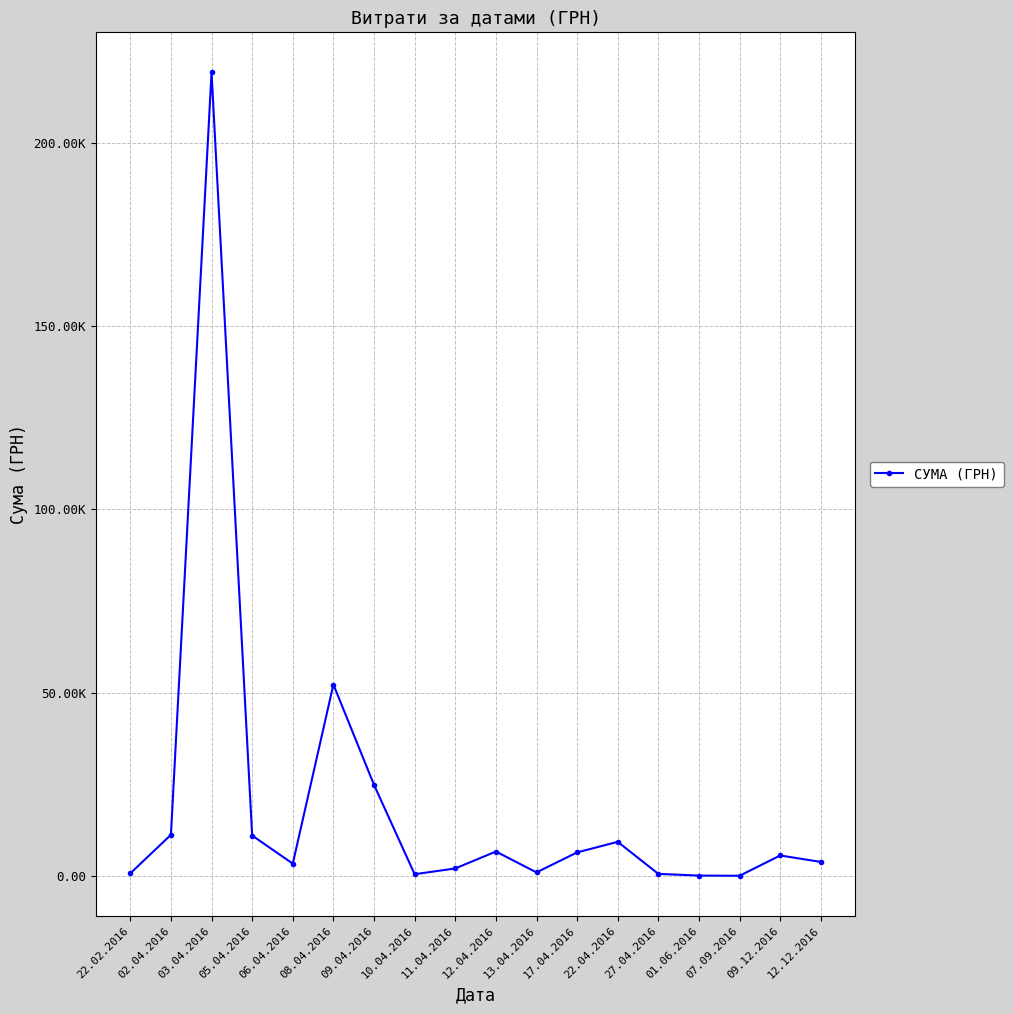

The value at 22.02.2016 is 171.4. True or false?

False